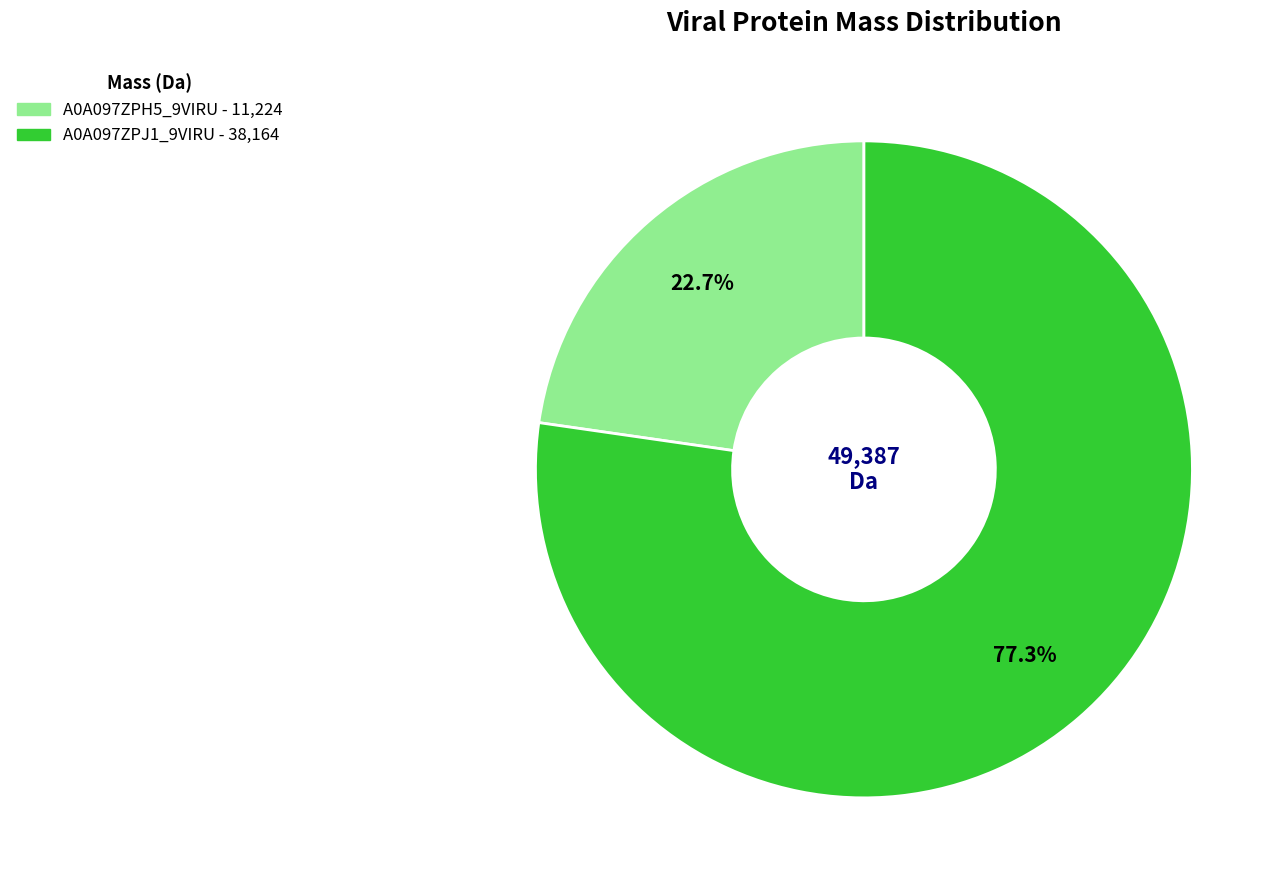

How many slices are in this pie chart?

2